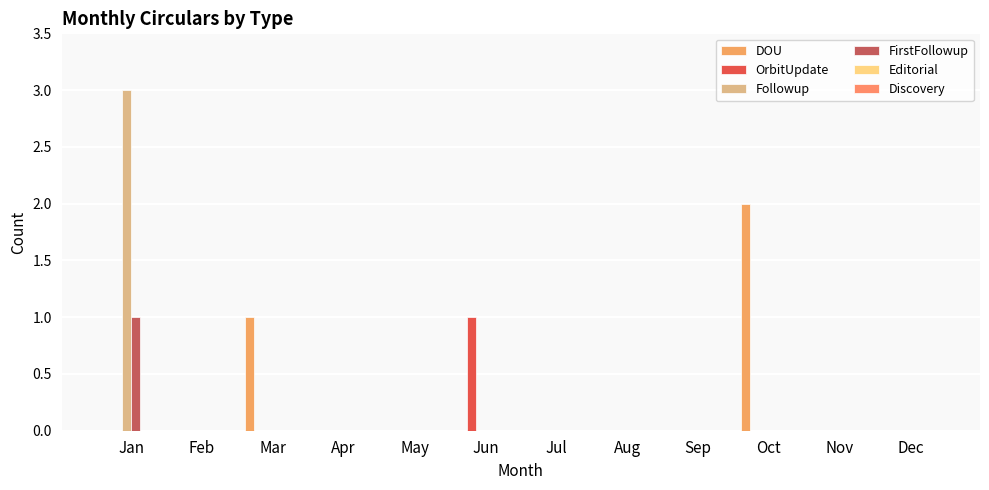

Count the number of data series in this chart.

4